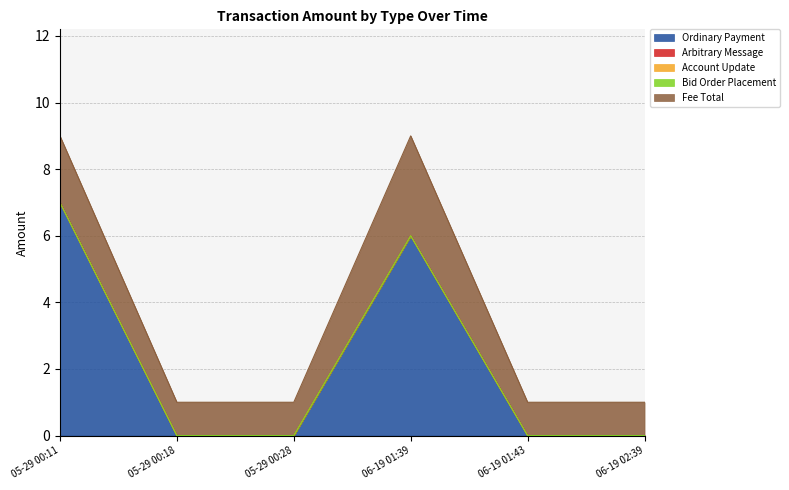

At which label does Ordinary Payment reach its peak?

05-29 00:11